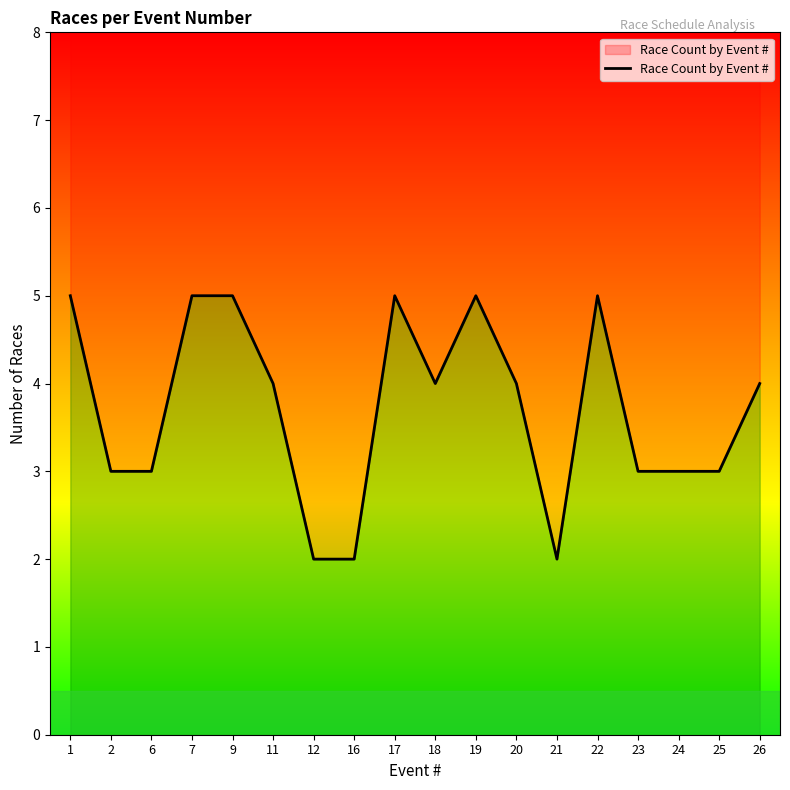

What is the smallest value displayed?

2